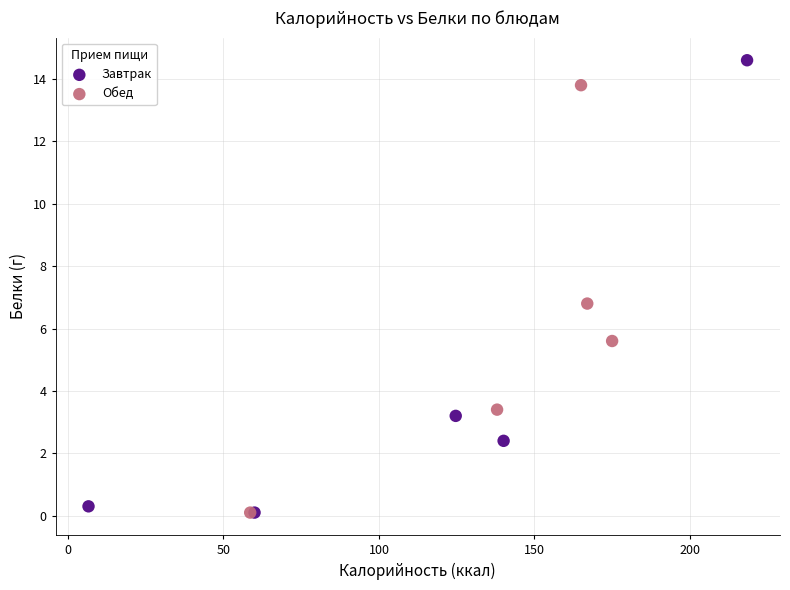

What are all the series names shown in the legend?

Завтрак, Обед